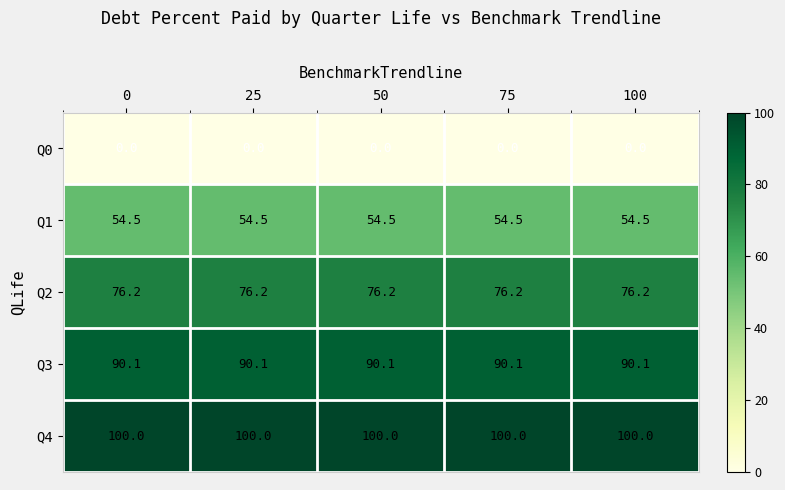

True or false: Q1 has a value of 54.5 at 25.

True